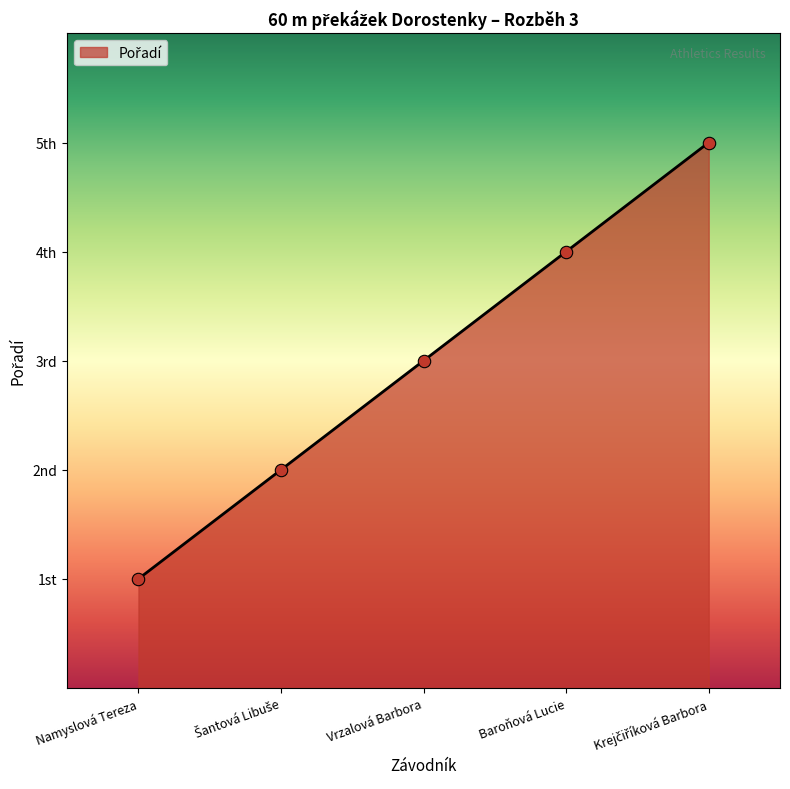

What is the ratio of the value at Namyslová Tereza to the value at Vrzalová Barbora?

0.3